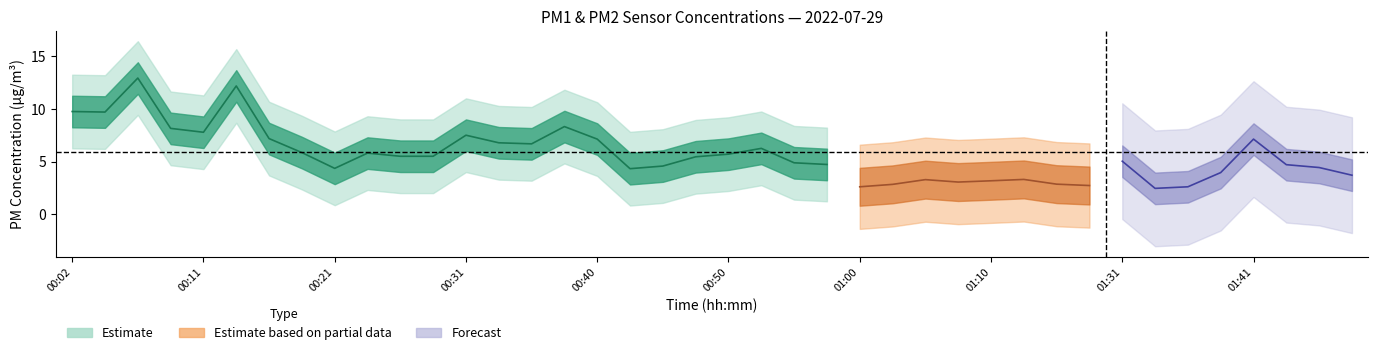

List the labels in order of P2 value, largest first.

00:04, 00:02, 00:06, 00:09, 00:11, 00:14, 00:16, 00:23, 00:33, 00:31, 00:53, 00:26, 00:19, 00:28, 00:48, 00:40, 00:50, 00:21, 00:38, 00:36, 01:12, 01:05, 01:10, 01:07, 00:55, 00:45, 01:46, 00:57, 01:15, 01:02, 00:43, 01:20, 01:00, 01:41, 01:33, 01:31, 01:39, 01:36, 01:44, 01:49